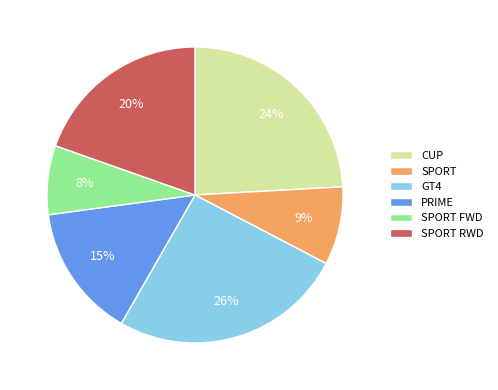

How many segments does this pie chart have?

6